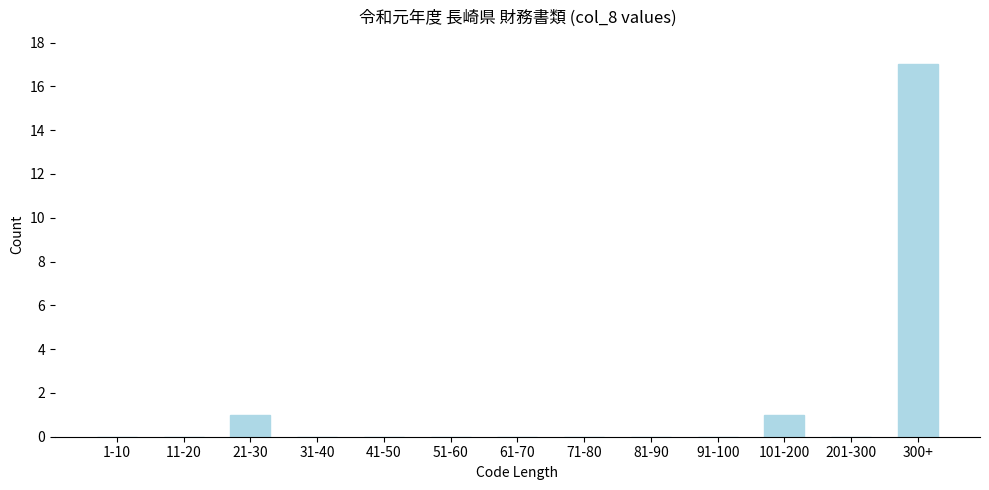

Reading right to left, list all the values displayed in this chart.

300+=17	201-300=0	101-200=1	91-100=0	81-90=0	71-80=0	61-70=0	51-60=0	41-50=0	31-40=0	21-30=1	11-20=0	1-10=0